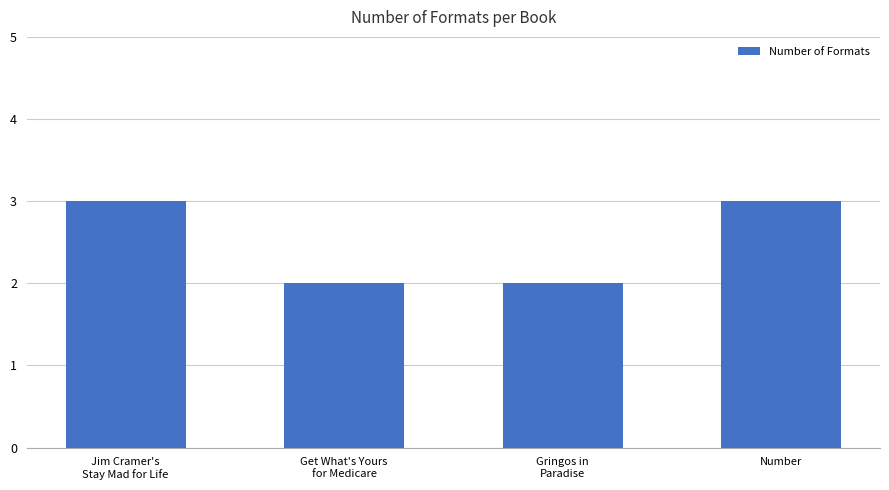

Reading left to right, transcribe all the data shown in this chart.

3	2	2	3